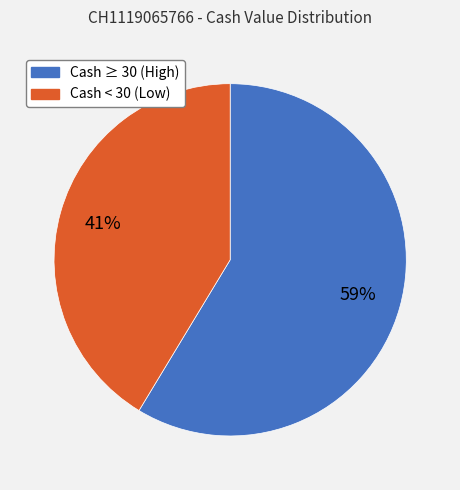

Is there any slice that represents more than half of the pie?

Yes